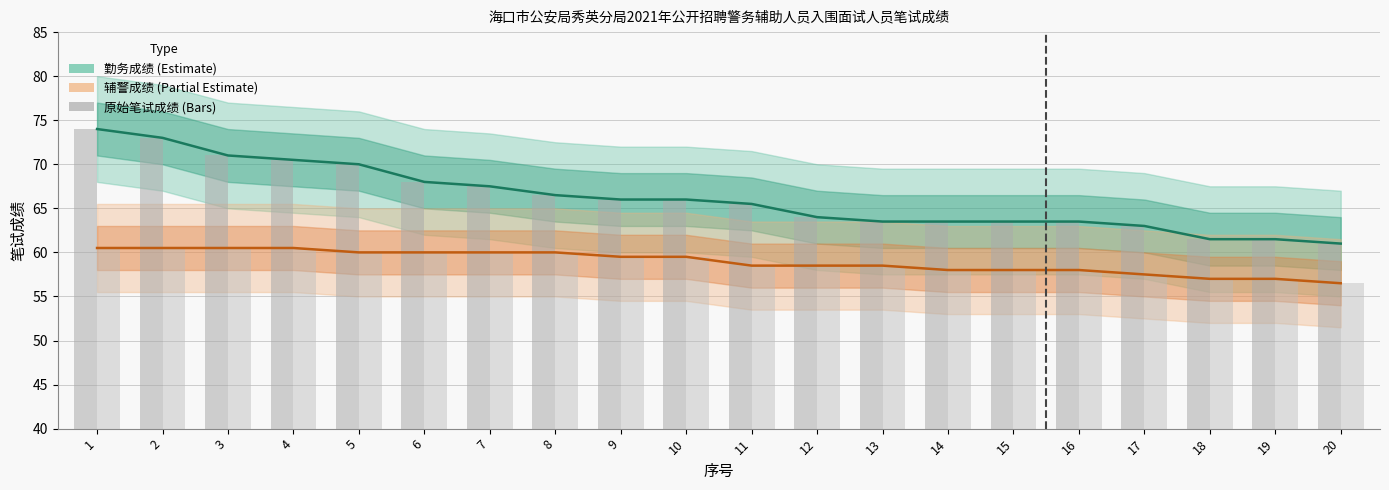

Rank the categories by 辅警成绩 (Partial Estimate) value from lowest to highest.

20, 18, 19, 17, 14, 15, 16, 11, 12, 13, 9, 10, 5, 6, 7, 8, 1, 2, 3, 4